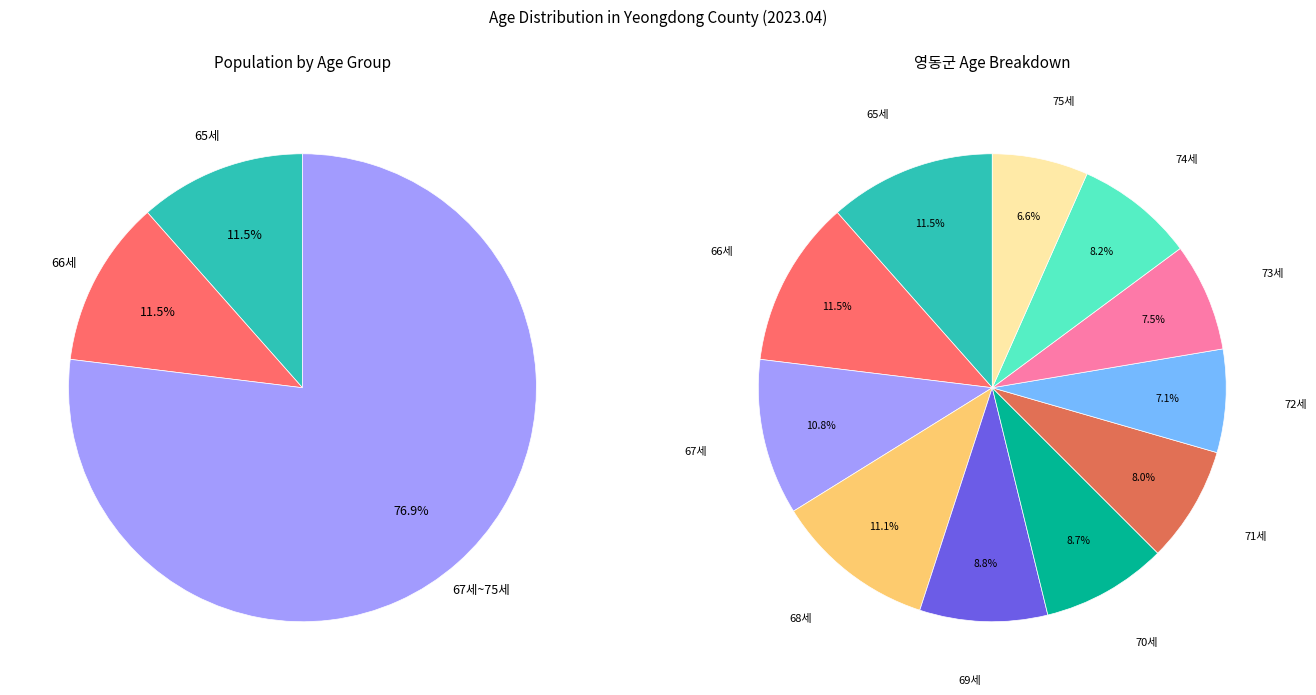

What is the largest slice in the pie chart?

66세